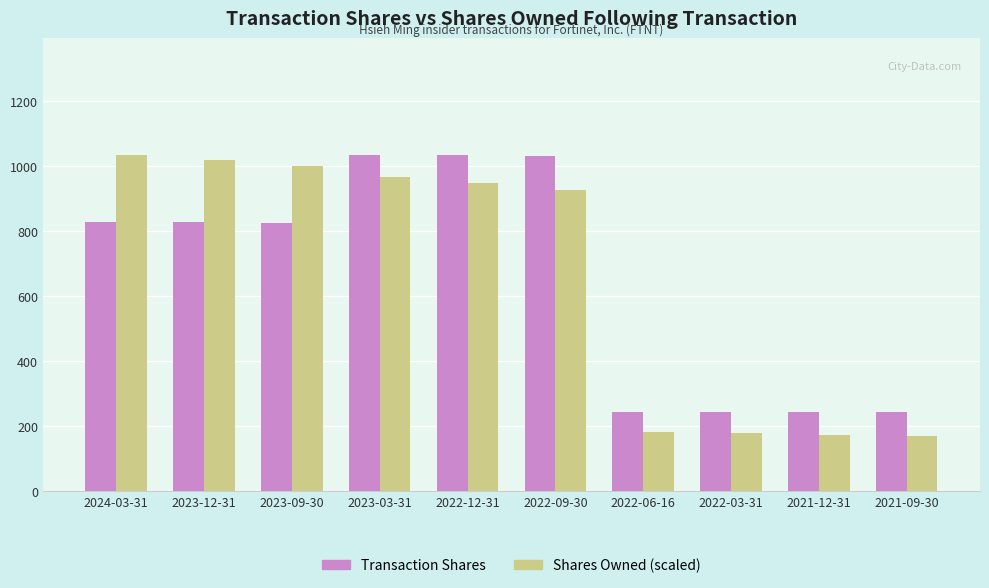

Rank the series at 2024-03-31 from highest to lowest value.

Shares Owned (scaled), Transaction Shares